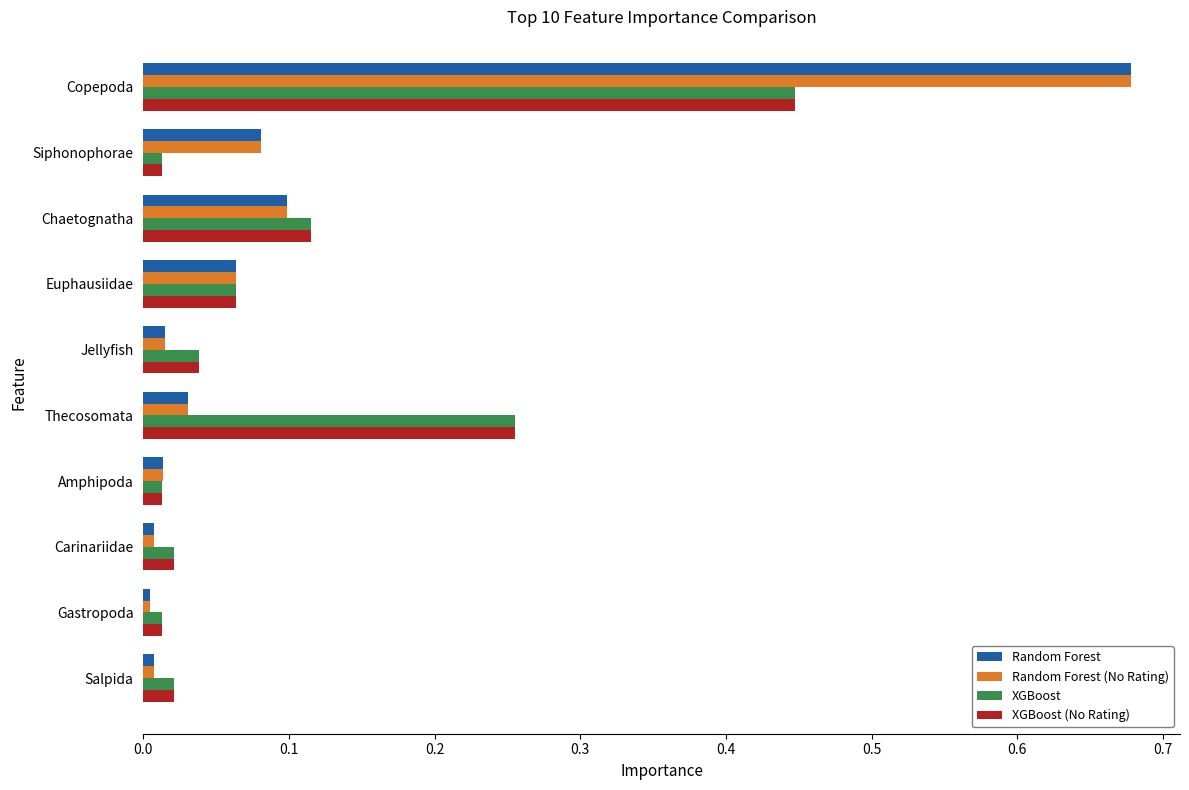

True or false: XGBoost has a value of 0.0 at Salpida.

True